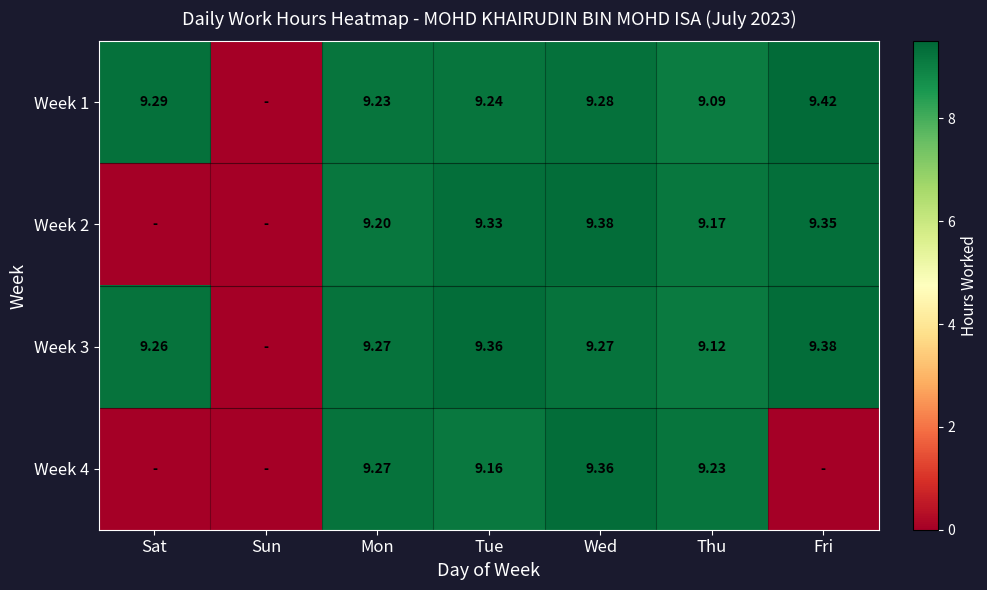

Where does the Week 2 series first go above 9?

Mon